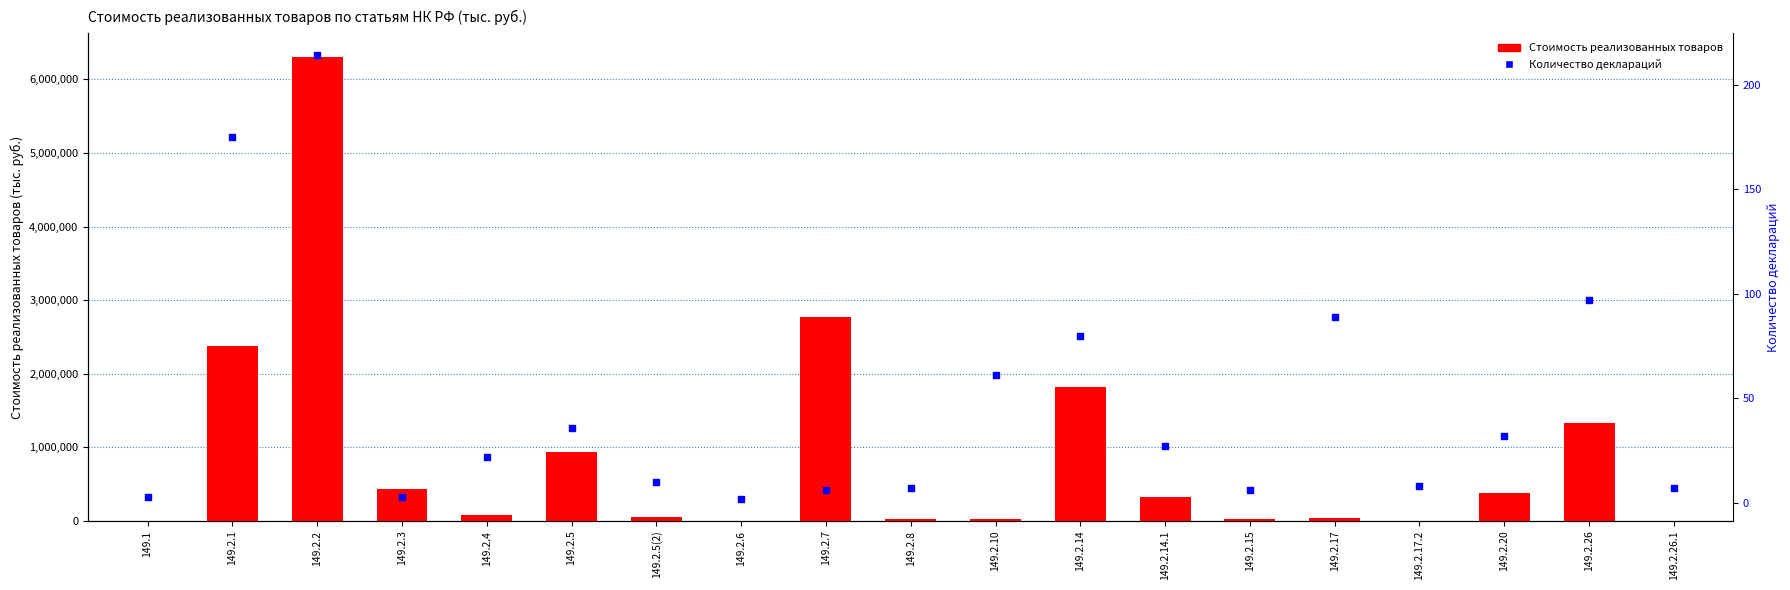

What are all the series names shown in the legend?

Стоимость реализованных товаров, Количество деклараций